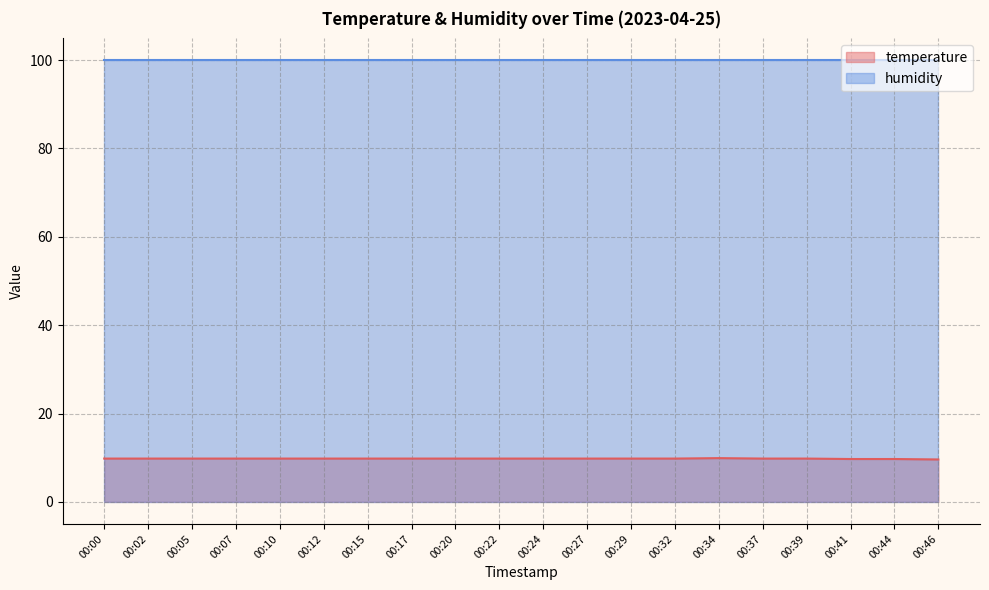

Count the number of categories in the chart.

20